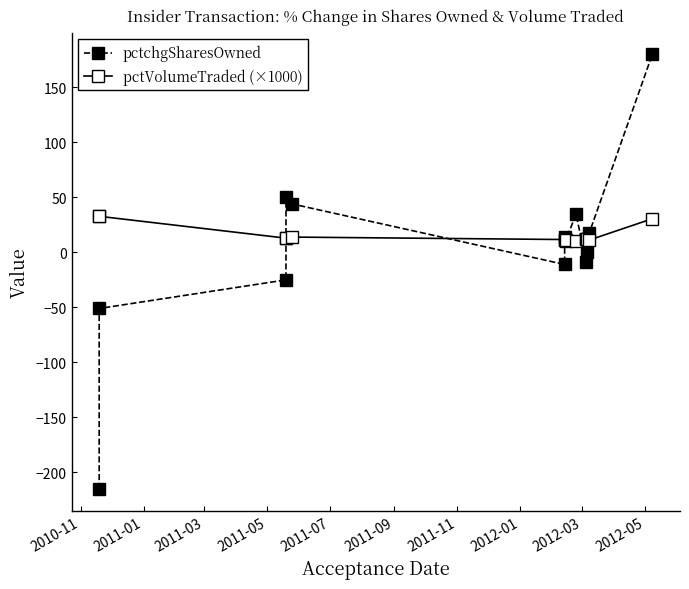

What is the value of the pctVolumeTraded (×1000) point at the 1st from the left?

32.8